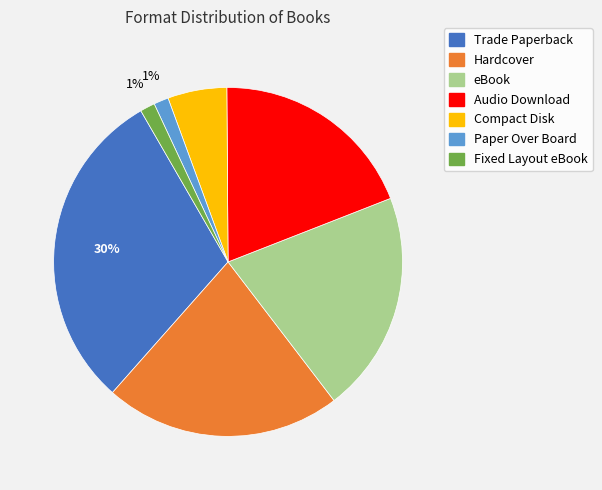

To the nearest percent, what percentage of the pie is Compact Disk?

5%